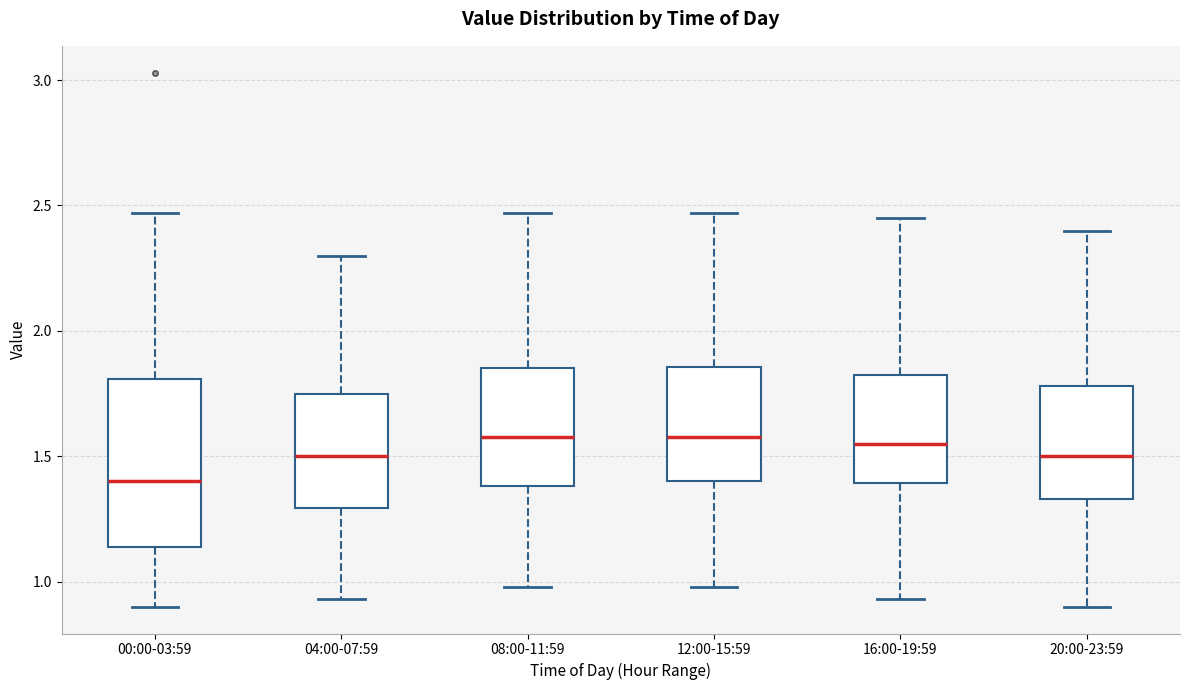

Which box is the tallest, from its lower edge to its upper edge?

00:00-03:59